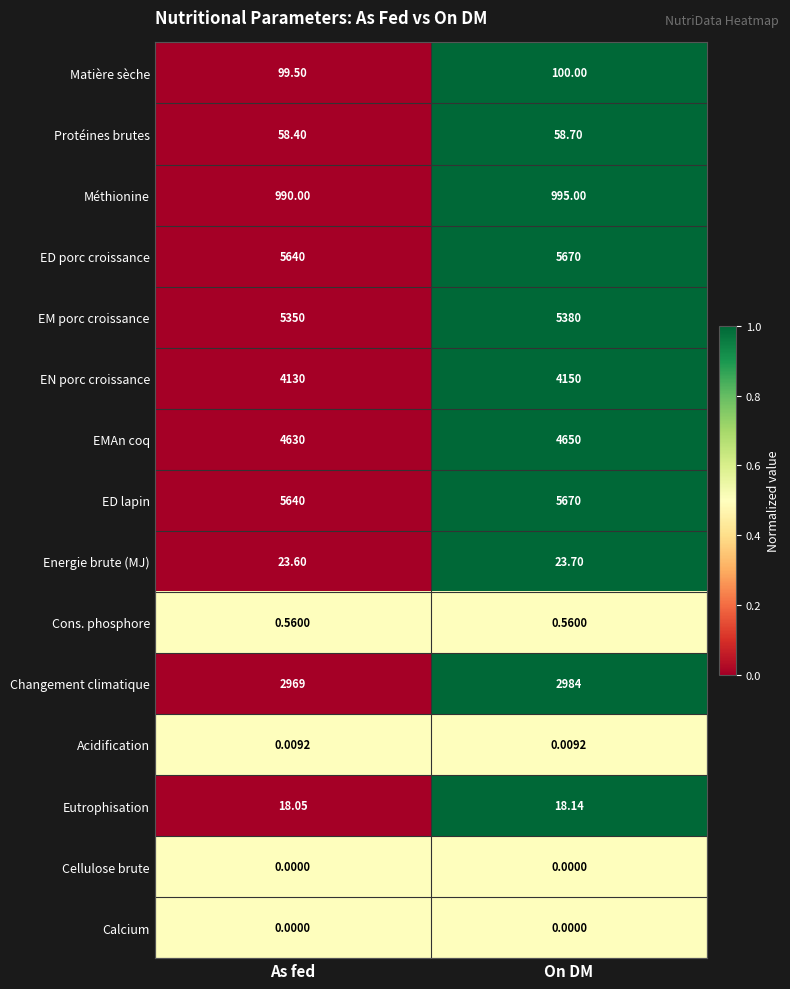

Where is ED porc croissance nearest to the value 5655?

As fed